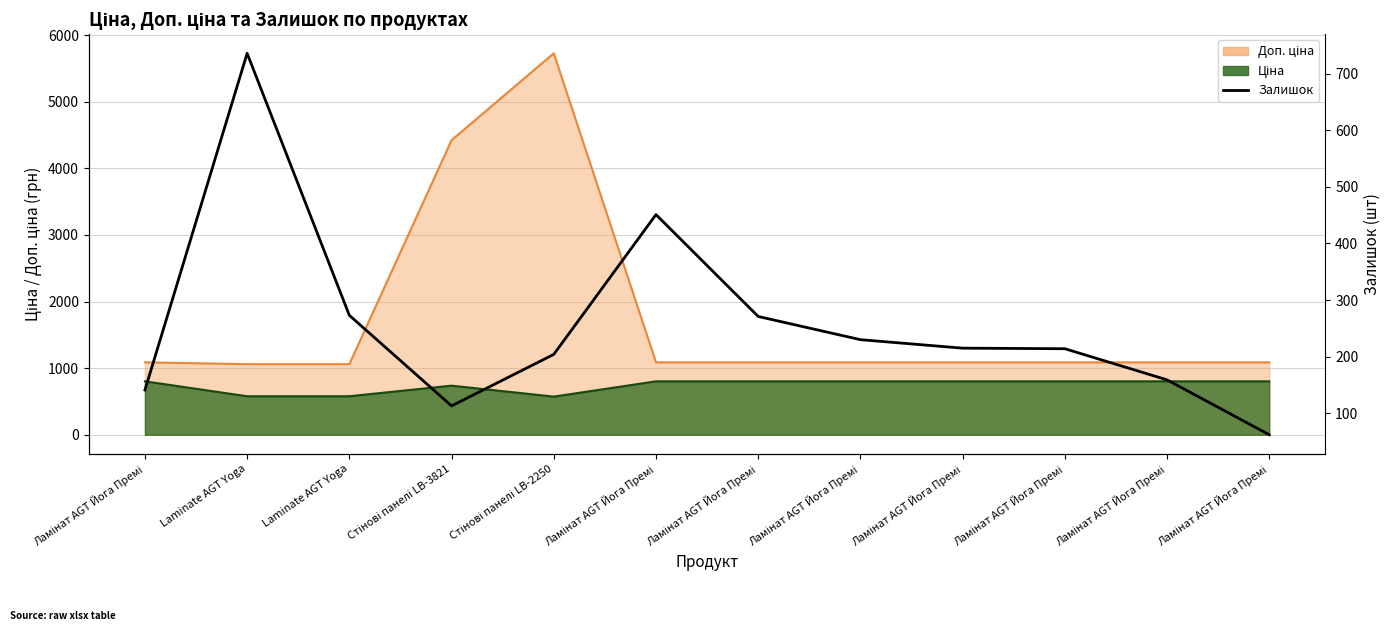

What is the average value?

256